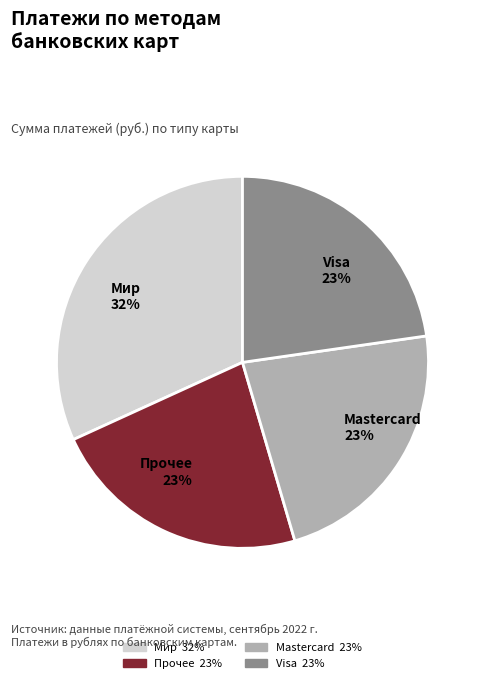

What is the ratio of the value at Мир 32% to the value at Visa 23%?

1.4